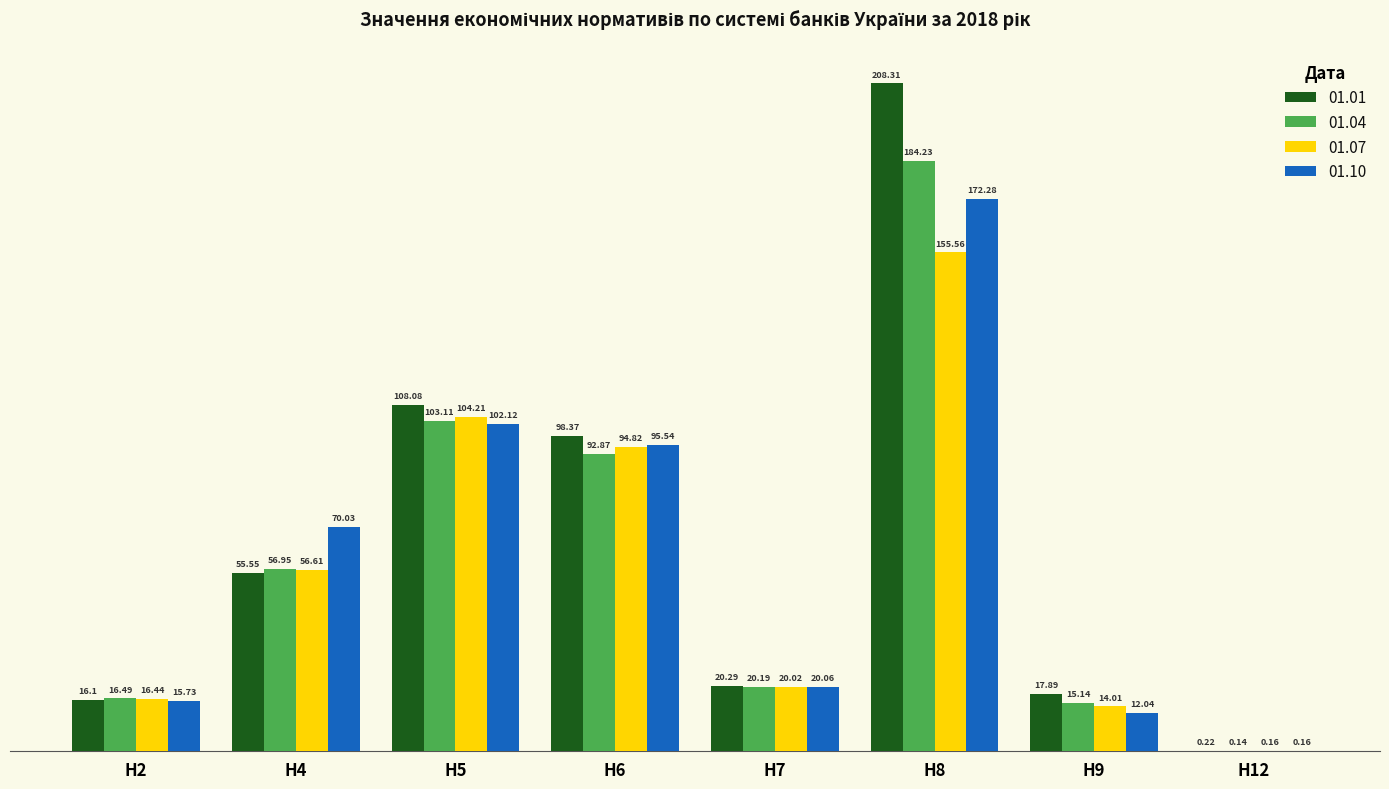

What is the sum of all 01.07 values?

461.8